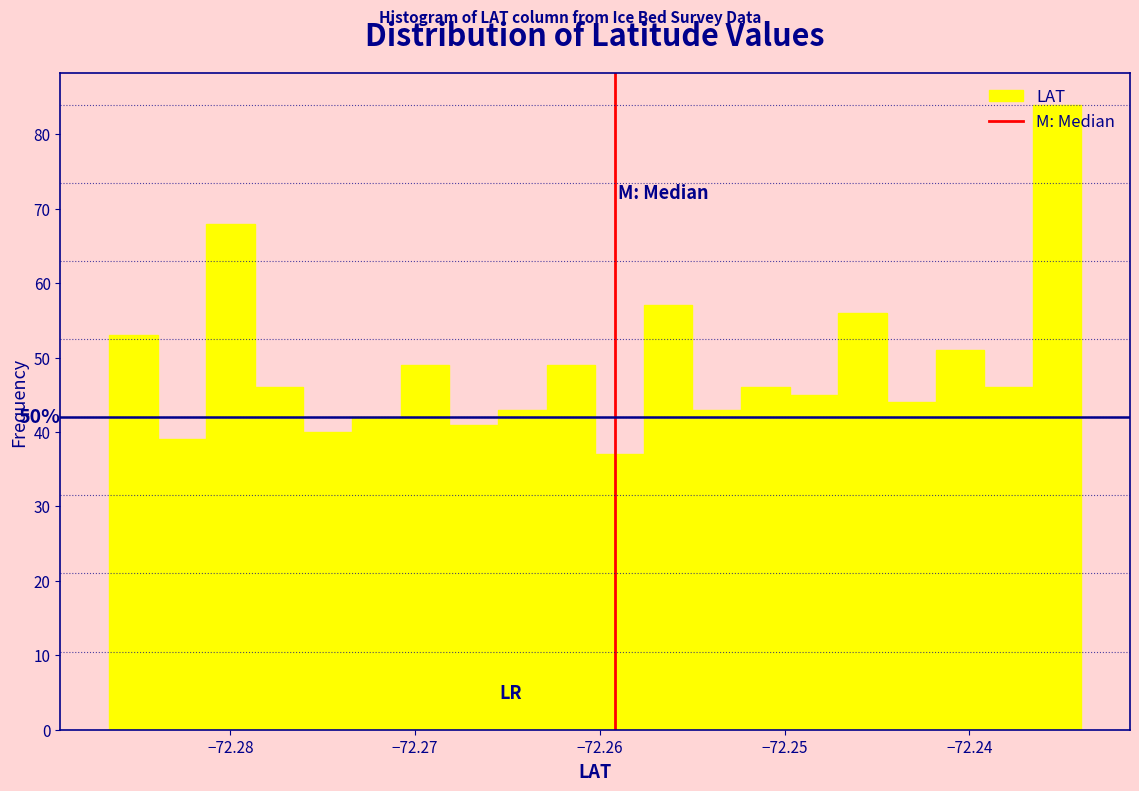

Read against the x-axis, roughly where is the centre of the tallest bar?

-72.235